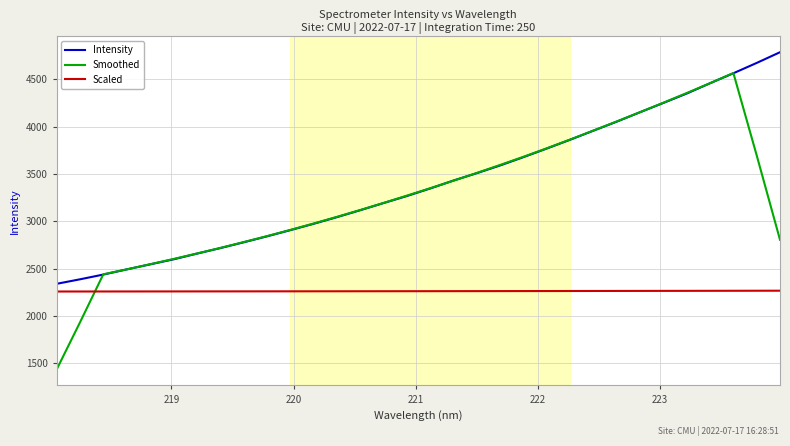

What are all the series names shown in the legend?

Intensity, Smoothed, Scaled